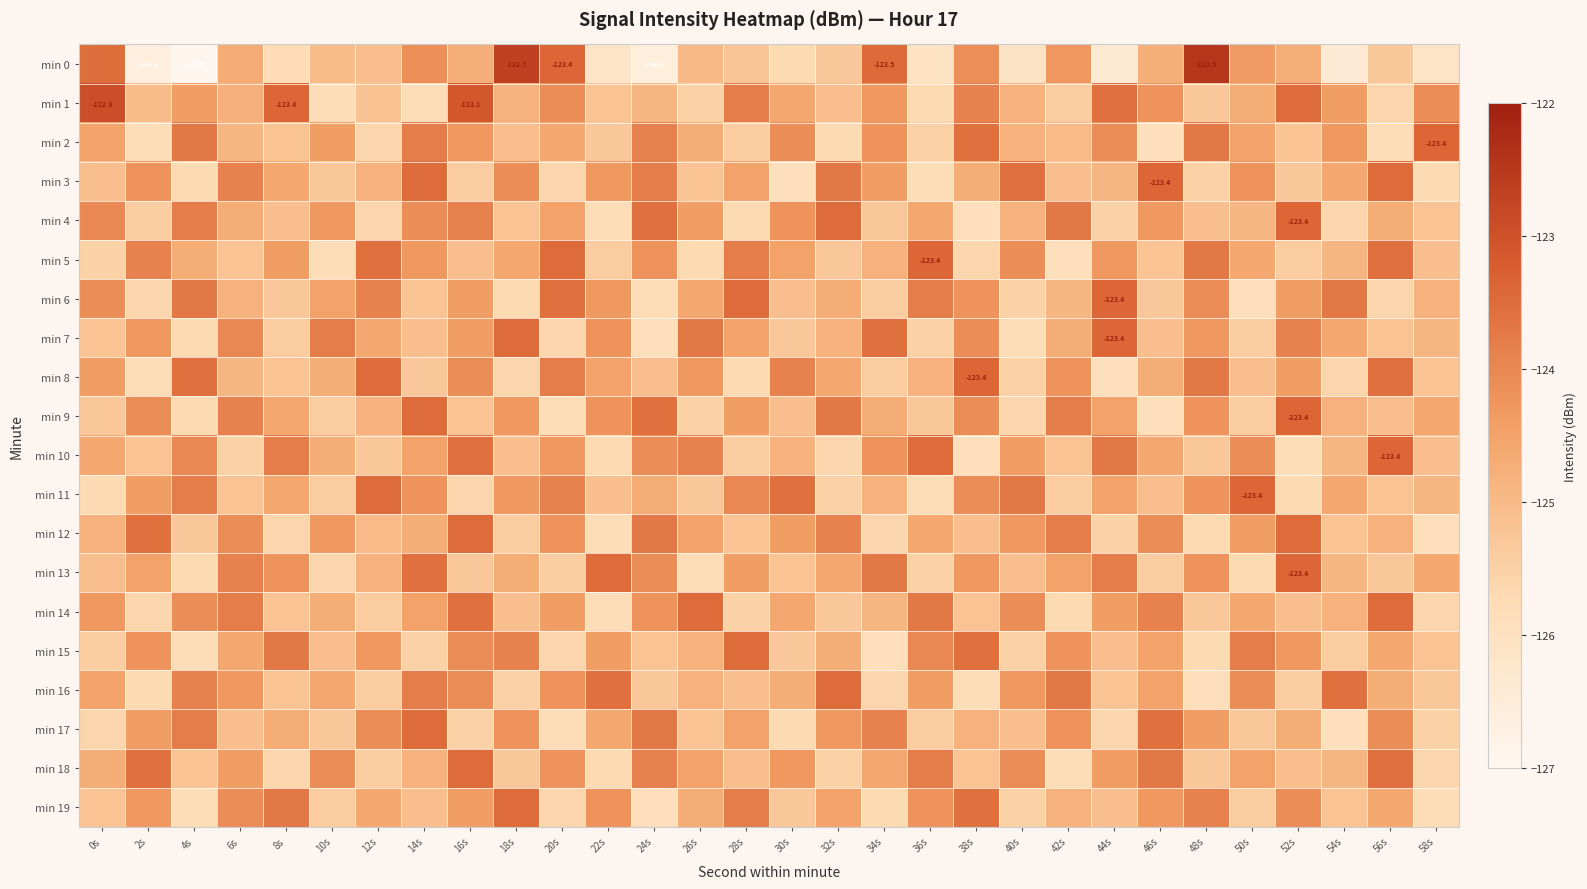

Is it true that min 3 equals -30.7 at 32s?

False